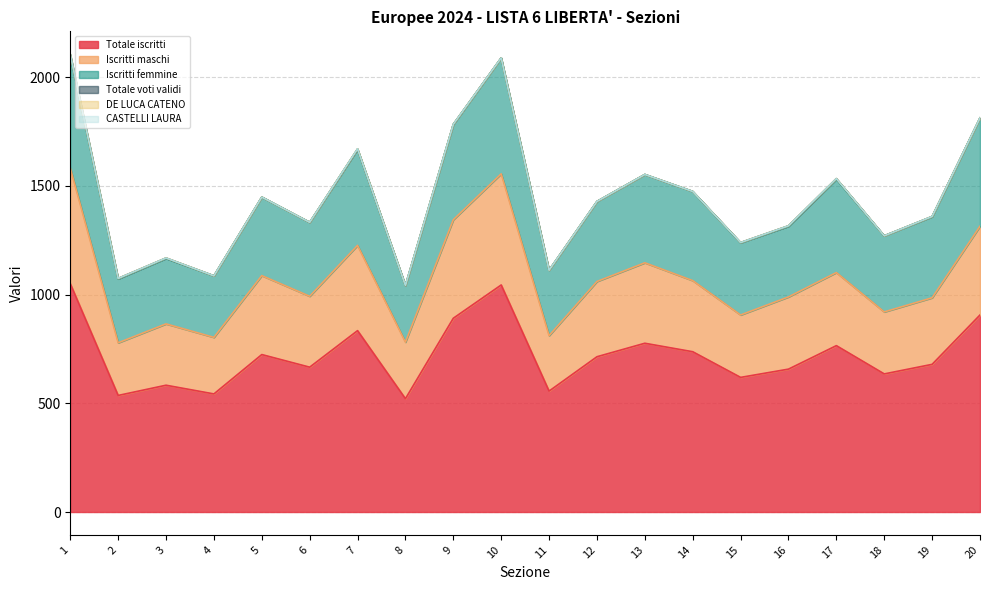

At which category does the chart reach its minimum across all series?

4